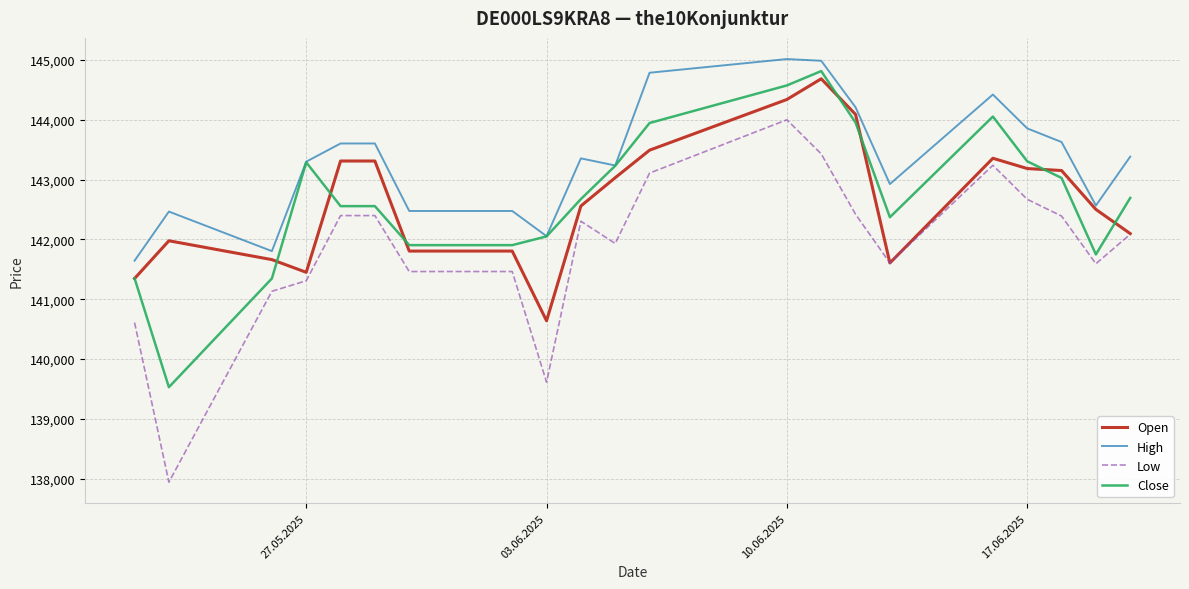

Which series has the largest total across all categories?

High